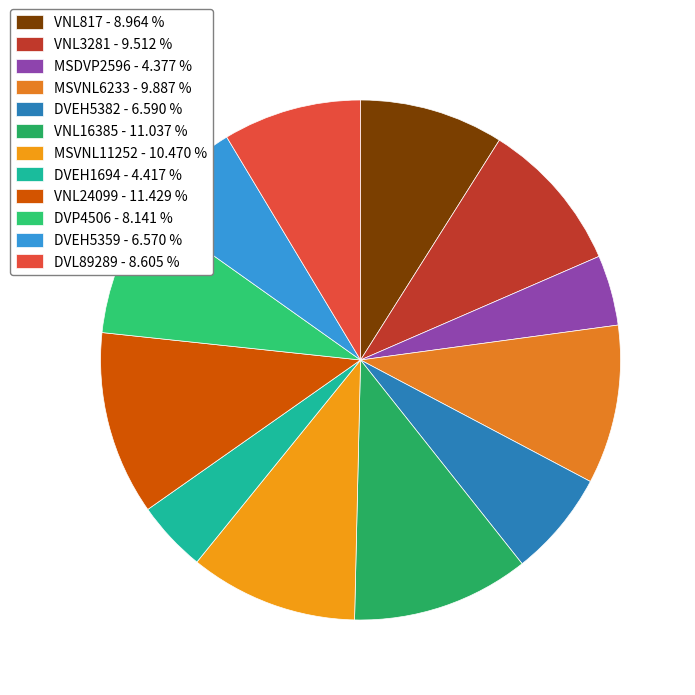

Do VNL3281 and MSVNL11252 together represent more than half of the pie?

No